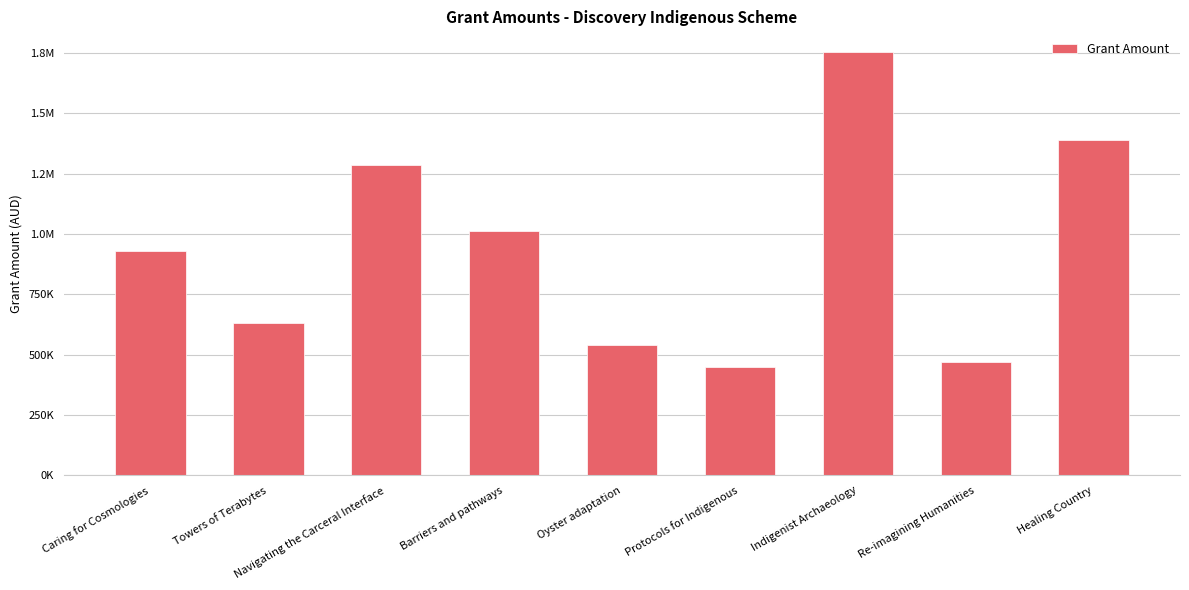

What is the value of the 4th bar from the left?

1014000